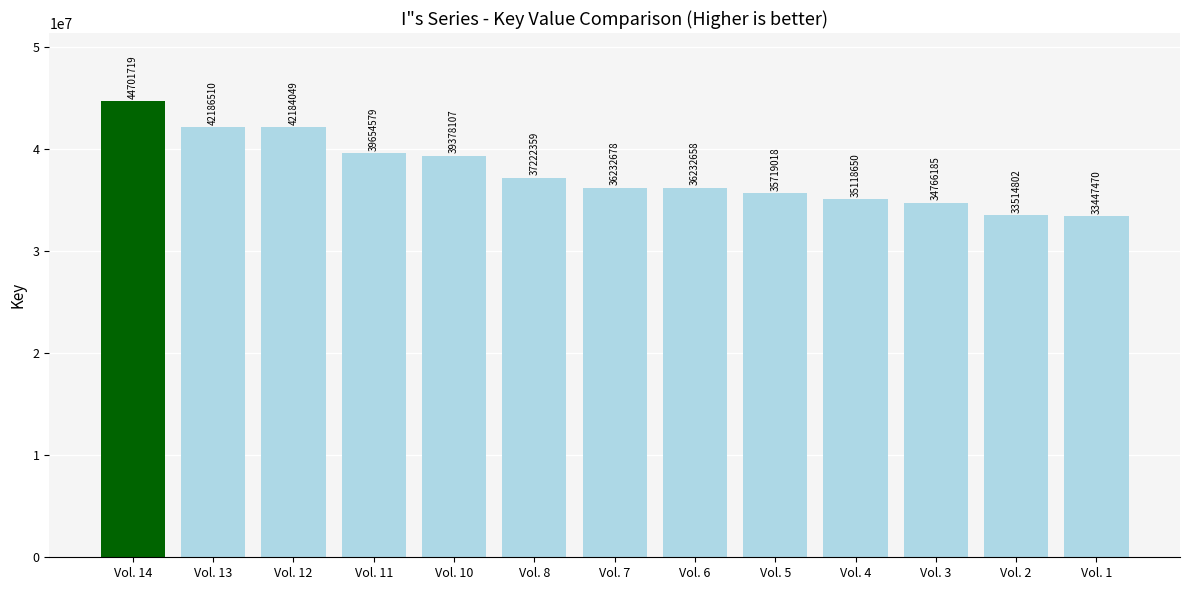

What is the sum of all values?

490358784